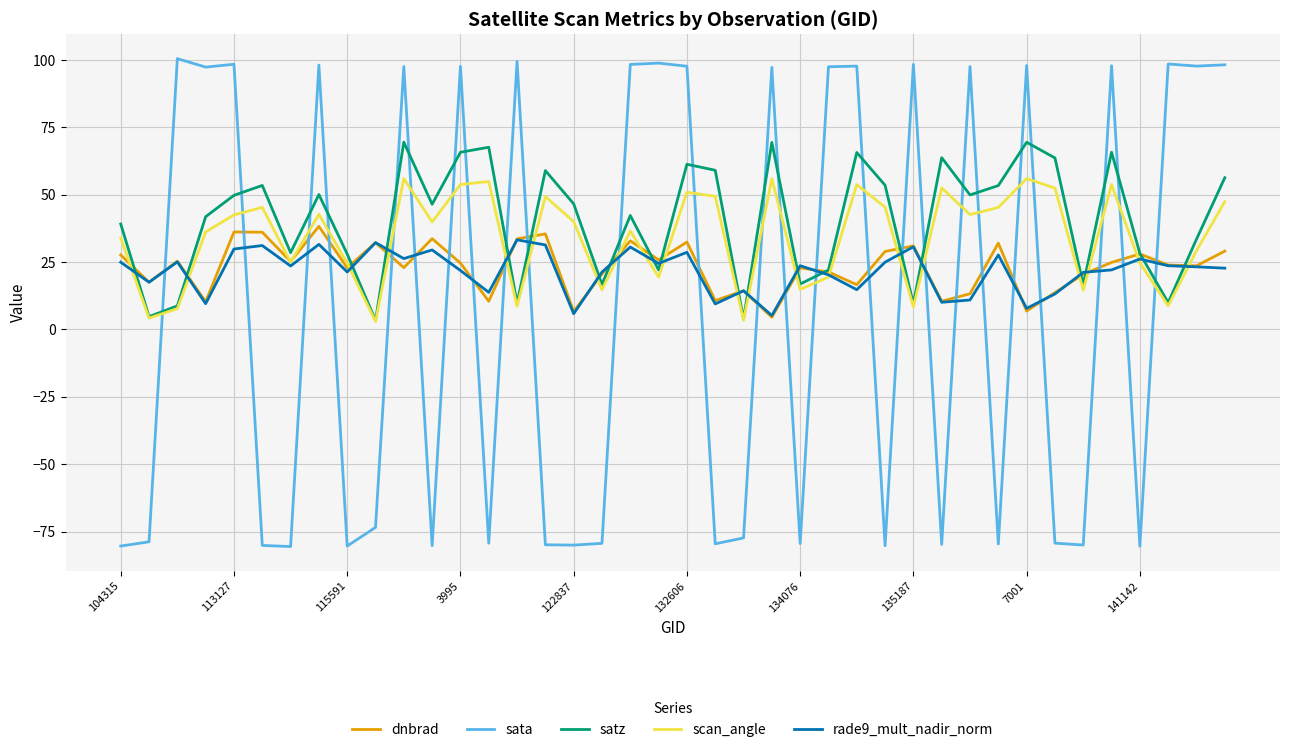

Which series has the widest spread of values?

sata